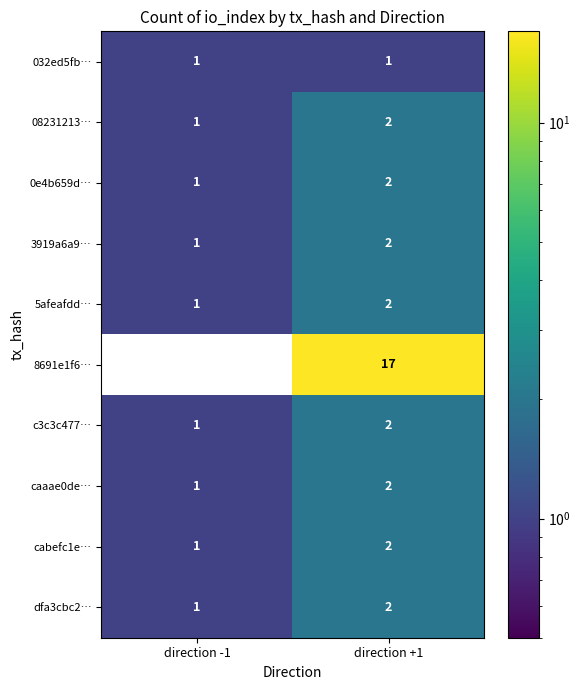

Is it true that 5afeafdd… equals 2 at direction +1?

True